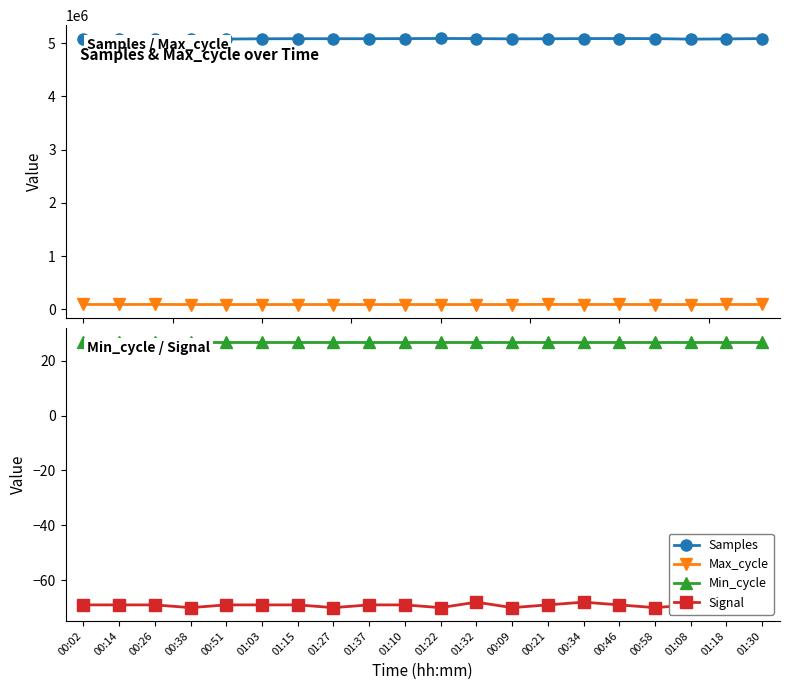

Which series has the largest range (max minus min)?

Samples